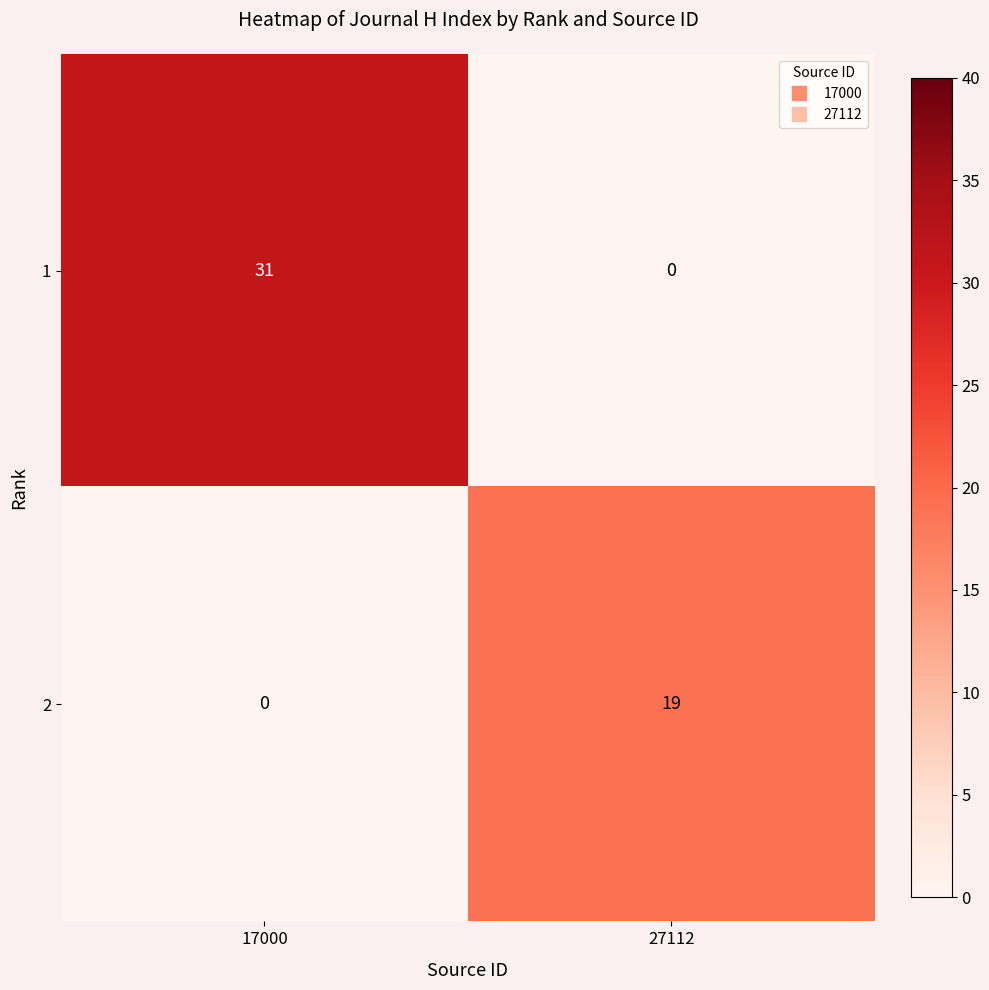

What is the sum of all 2 values?

19